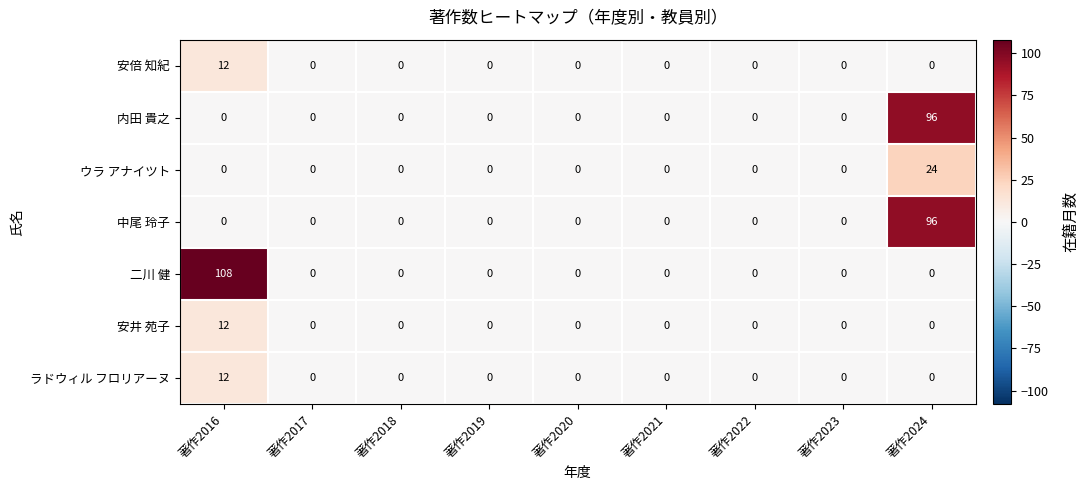

Which category has the highest value across all series?

著作2016